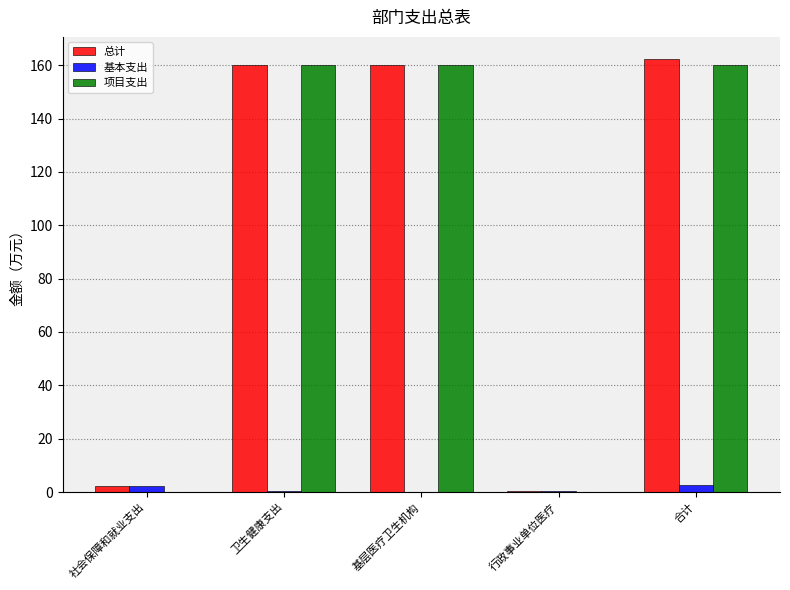

Is the value of 基本支出 at 社会保障和就业支出 greater than the value of 总计 at 卫生健康支出?

No